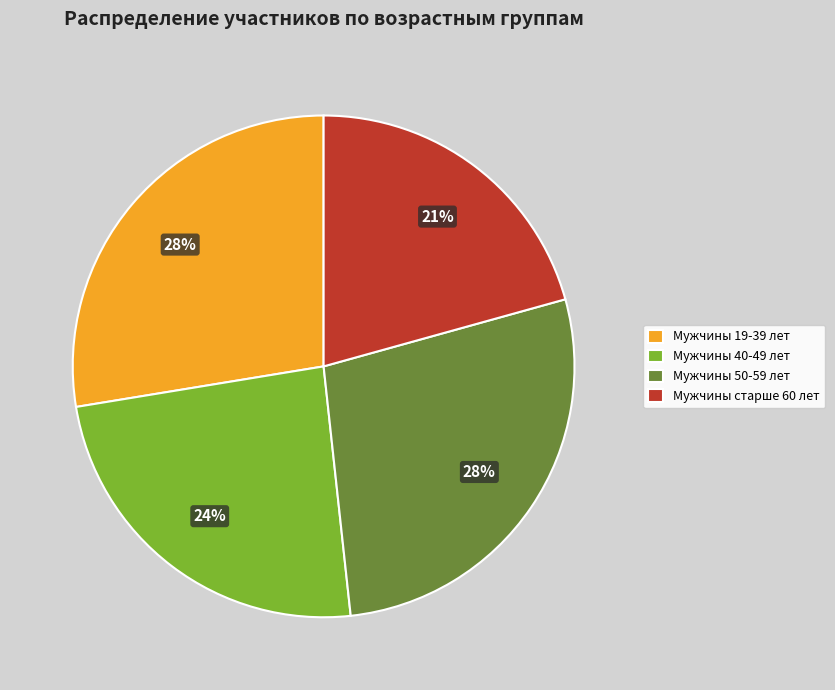

Is it true that Мужчины 40-49 лет is 24% of the pie?

True